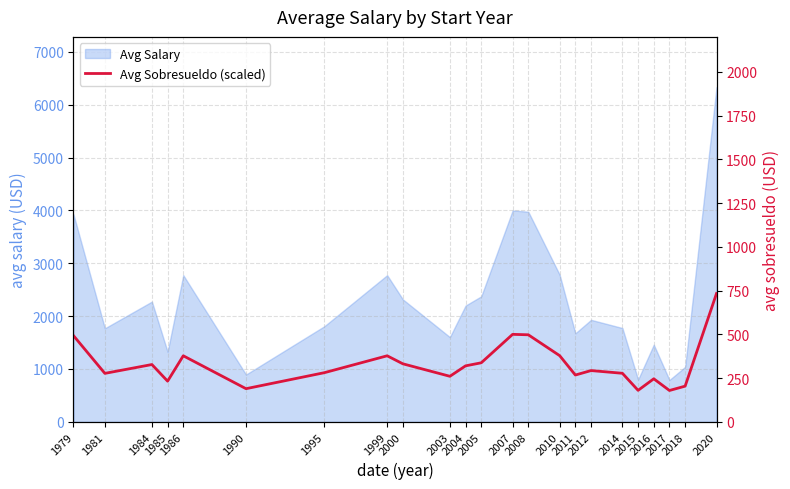

What is the maximum value for Avg Salary?

6333